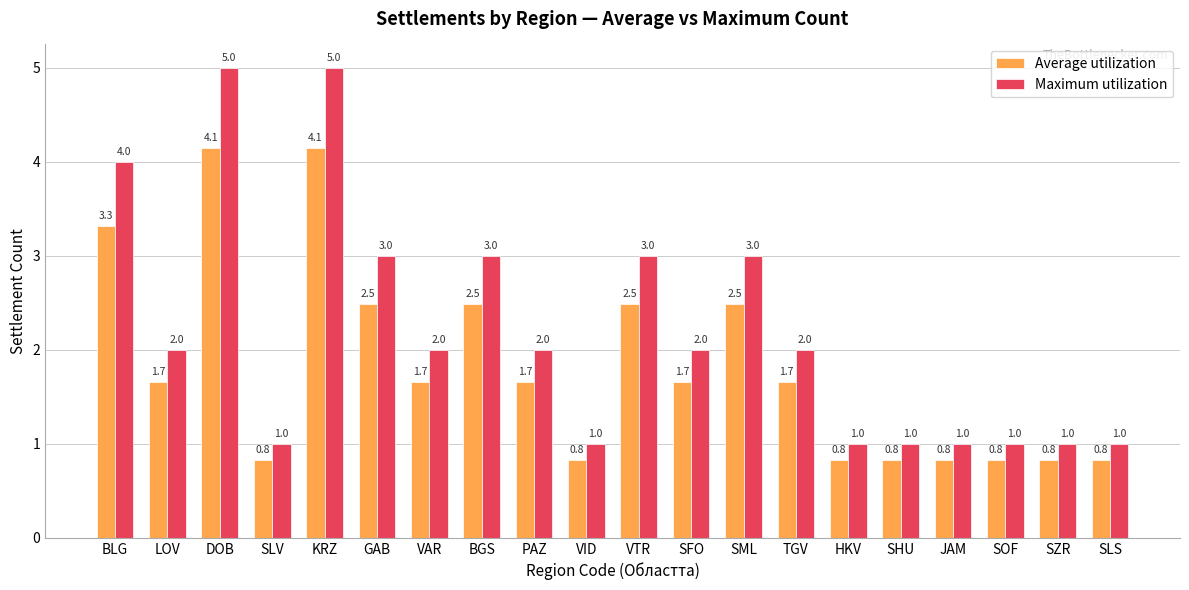

Count the number of data series in this chart.

2